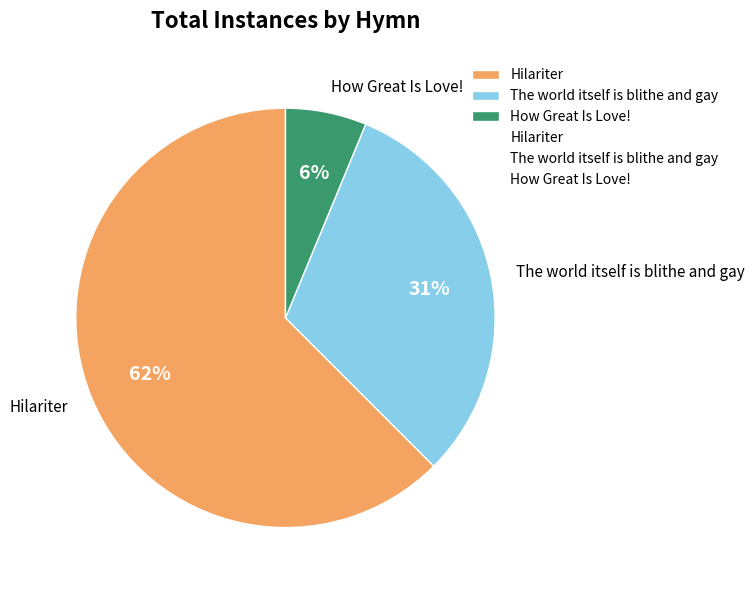

The How Great Is Love! slice represents 6% of the pie. True or false?

True